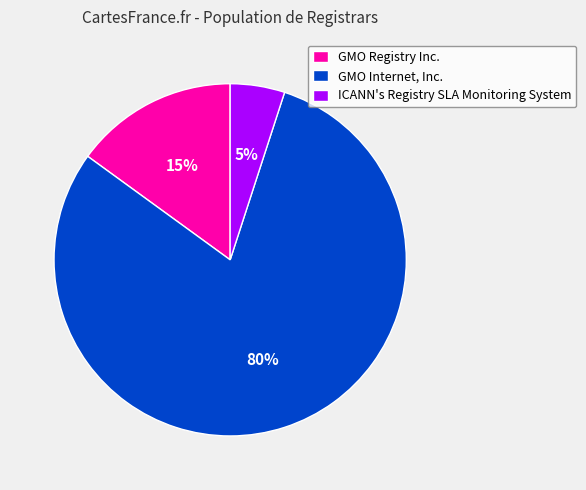

Rank the categories by value from highest to lowest.

GMO Internet, Inc., GMO Registry Inc., ICANN's Registry SLA Monitoring System